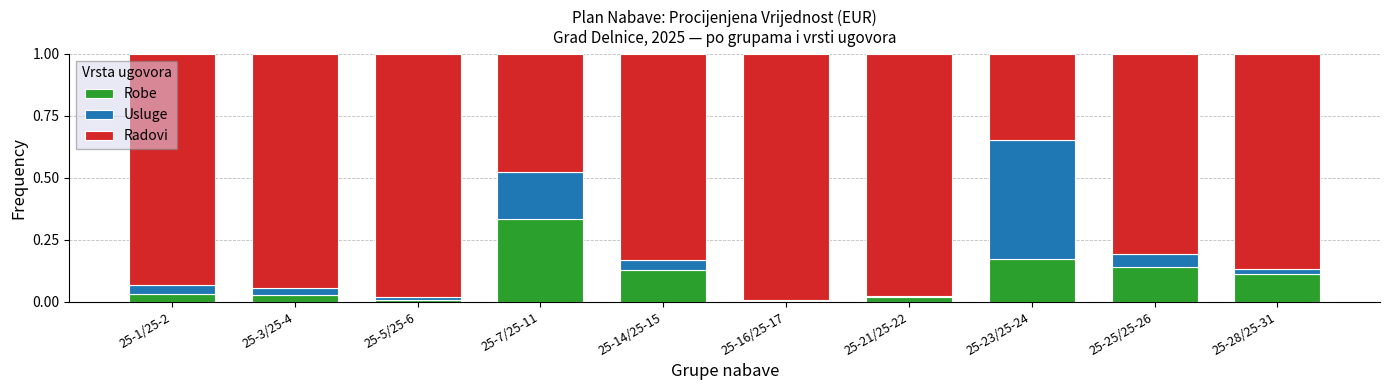

The Robe series shows 0.0 at 25-1/25-2. True or false?

True